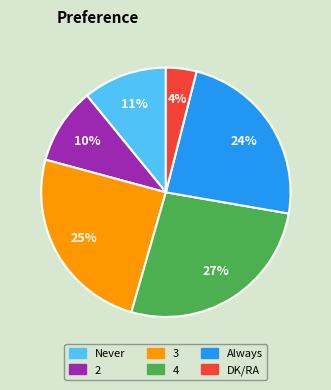

To the nearest percent, what is the average slice percentage?

17%